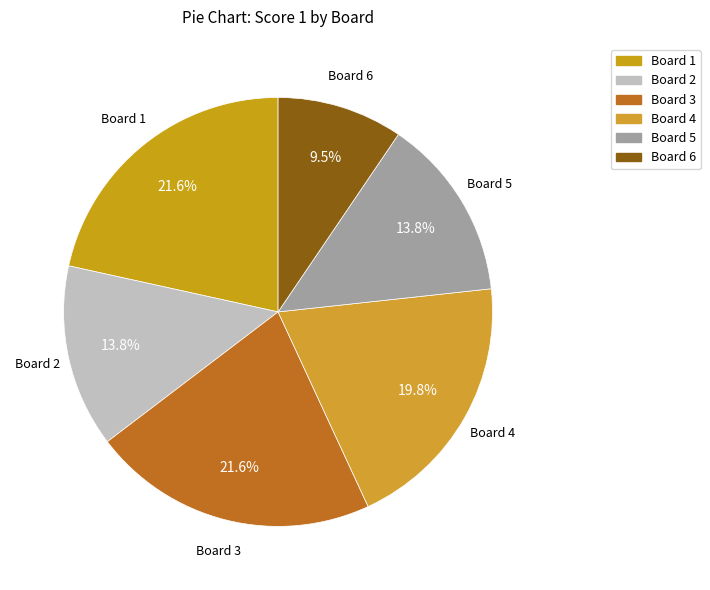

Is there any slice that represents more than half of the pie?

No